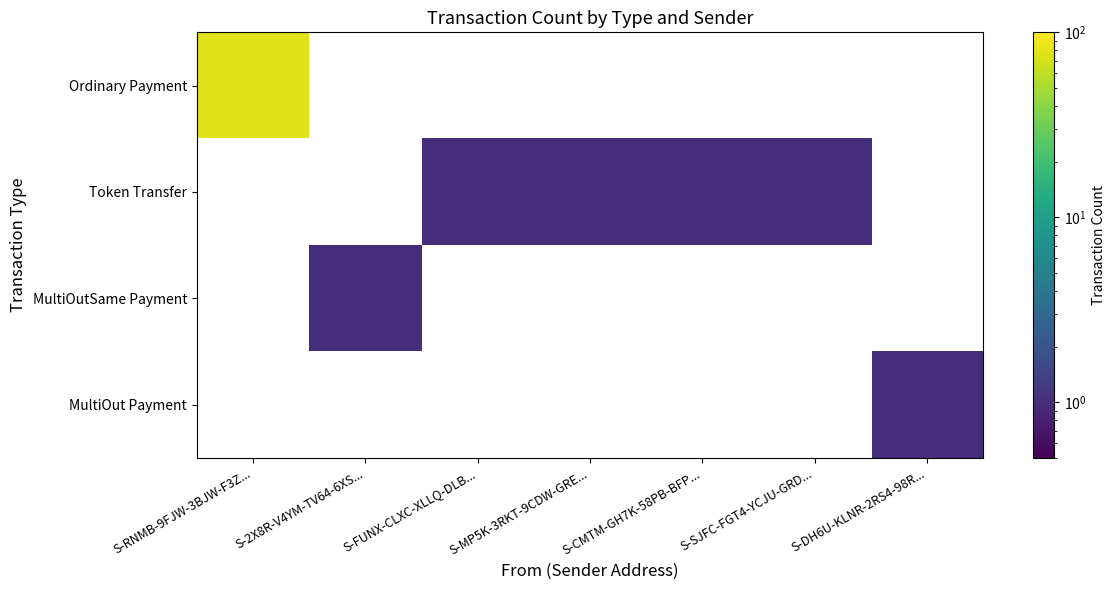

How many series are shown in this chart?

4